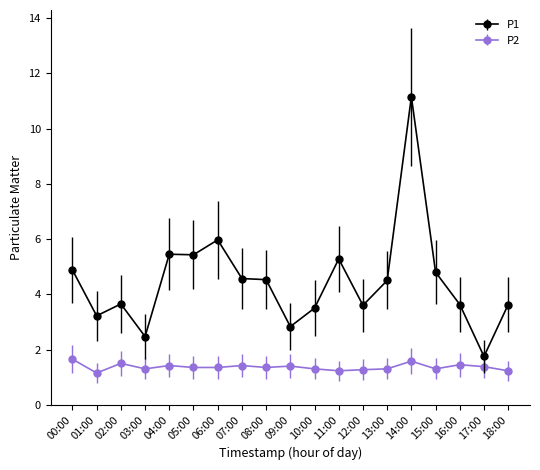

Where is the first local maximum for P1?

02:00